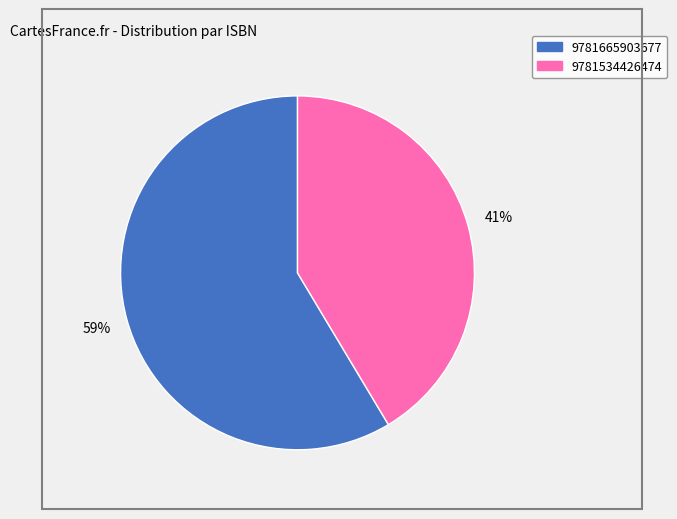

To the nearest percent, what percentage of the pie is 9781665903677?

59%